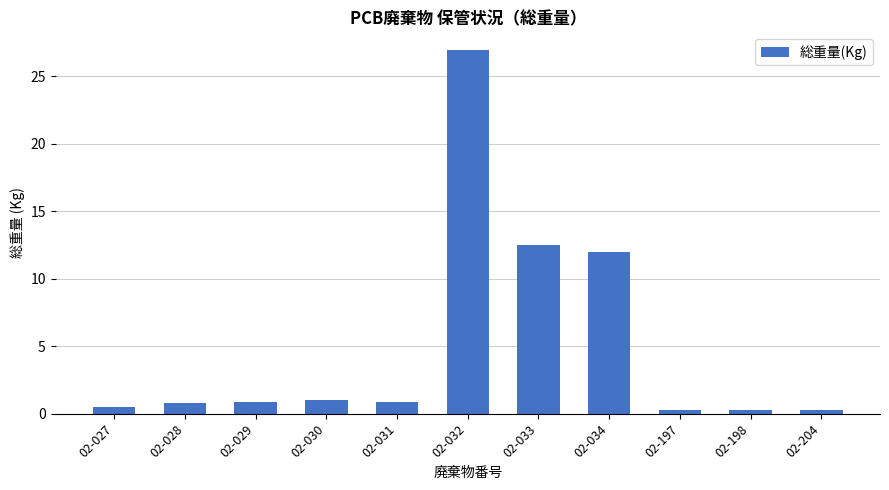

What is the difference between the values at 02-033 and 02-197?

12.2